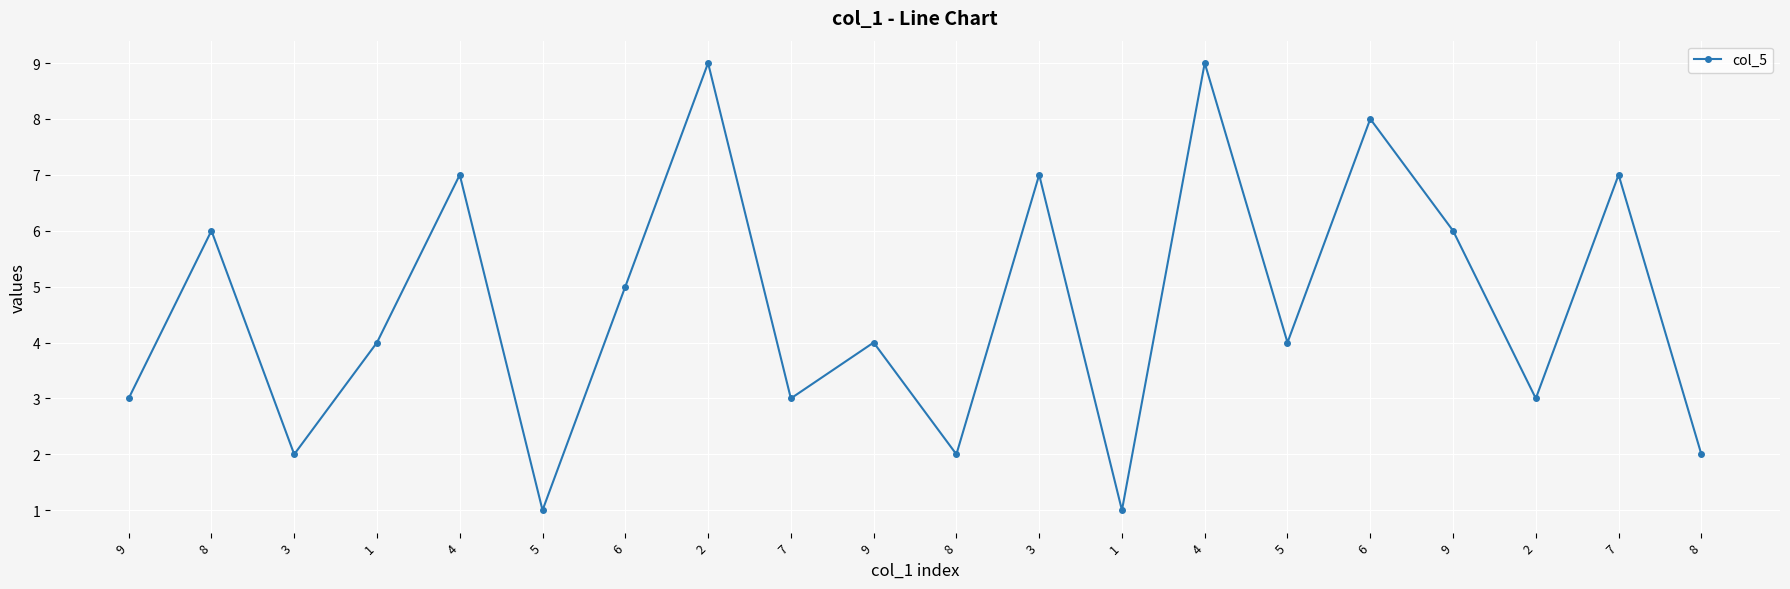

What is the minimum value shown in the chart?

1